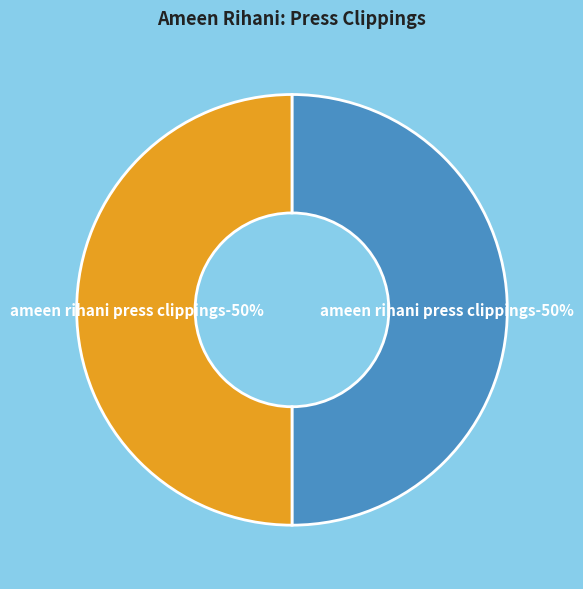

Between Ameen Rihani Press Clippings, Volume 1 and Ameen Rihani Press Clippings, Volume 6, which is larger?

Ameen Rihani Press Clippings, Volume 1